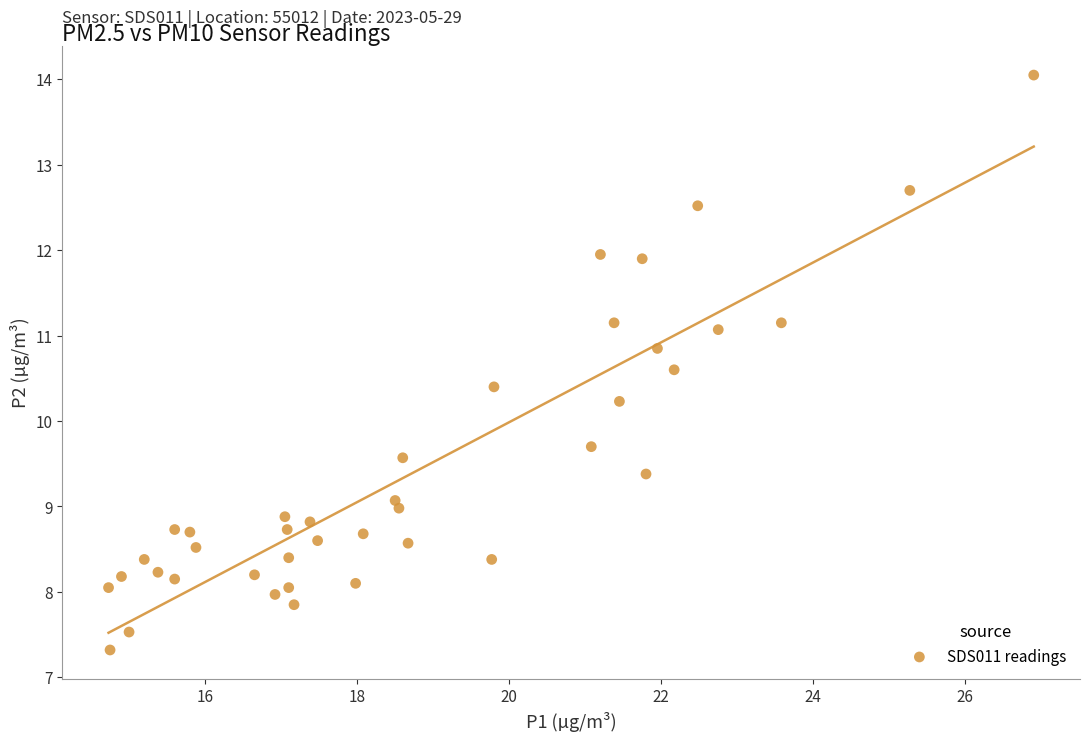

What is the range of X values (max minus min)?

12.2